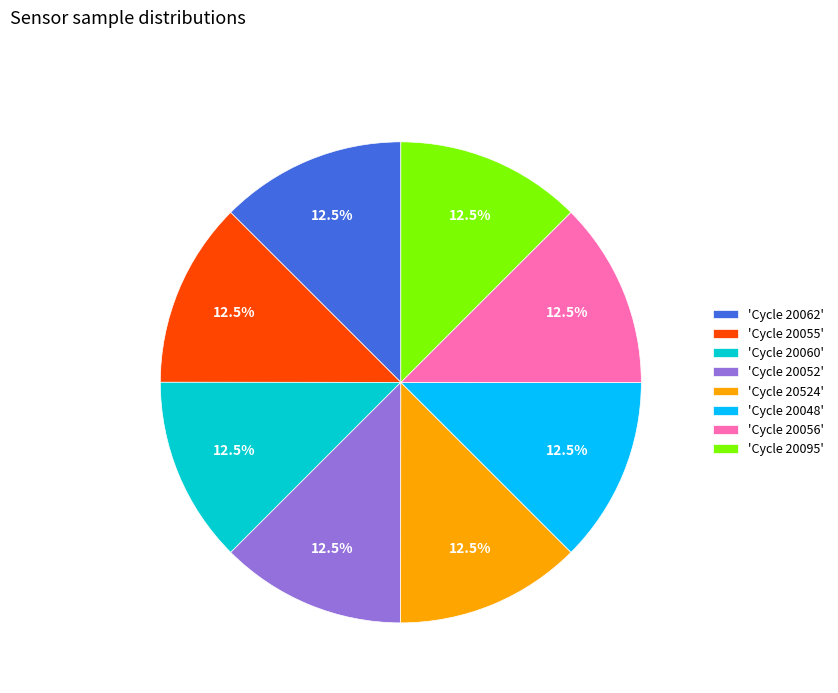

What is the total percentage of 'Cycle 20062' and 'Cycle 20095'?

25.0%